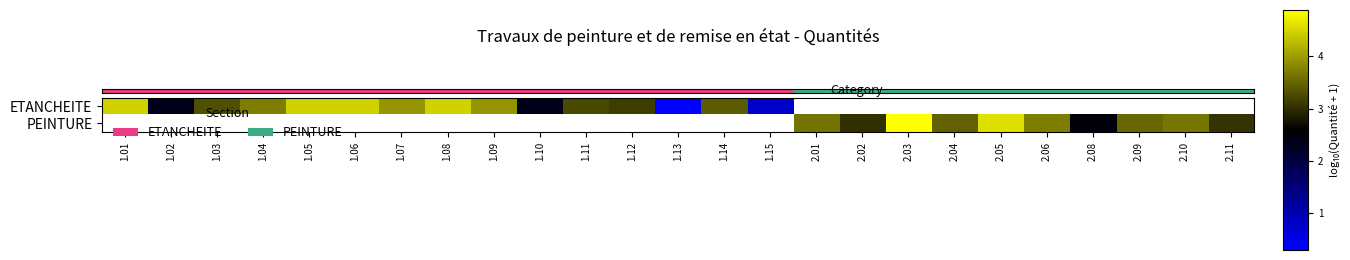

The row_0 series shows 4.5 at 1.01. True or false?

True